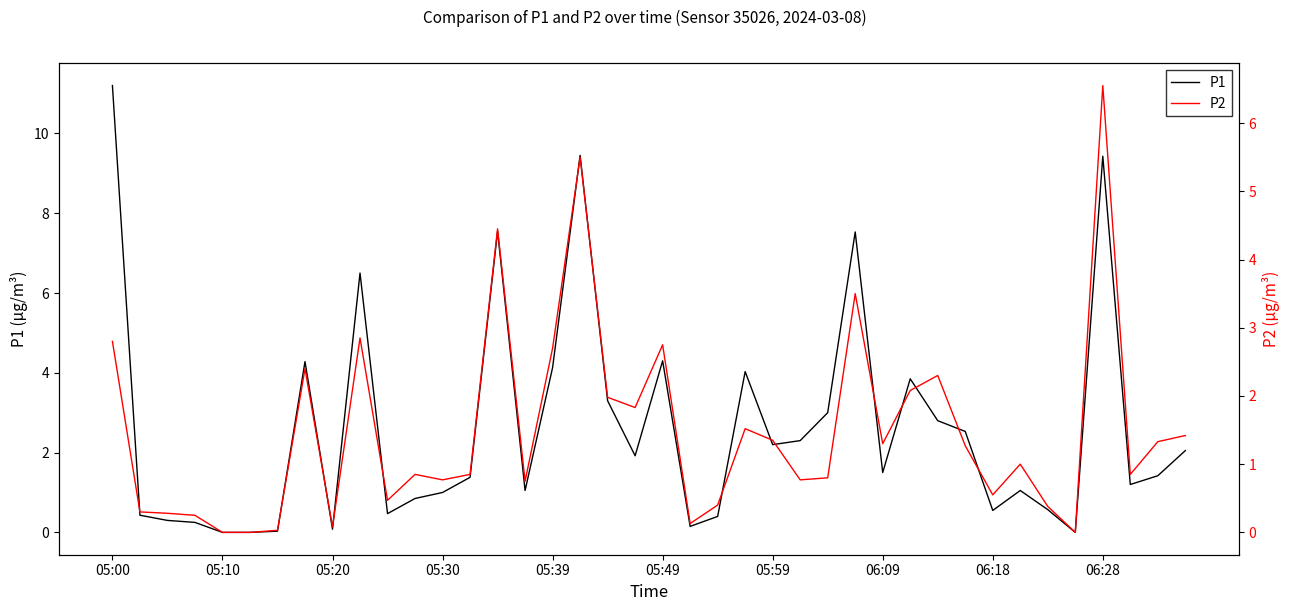

True or false: P1 and P2 intersect in this chart.

False